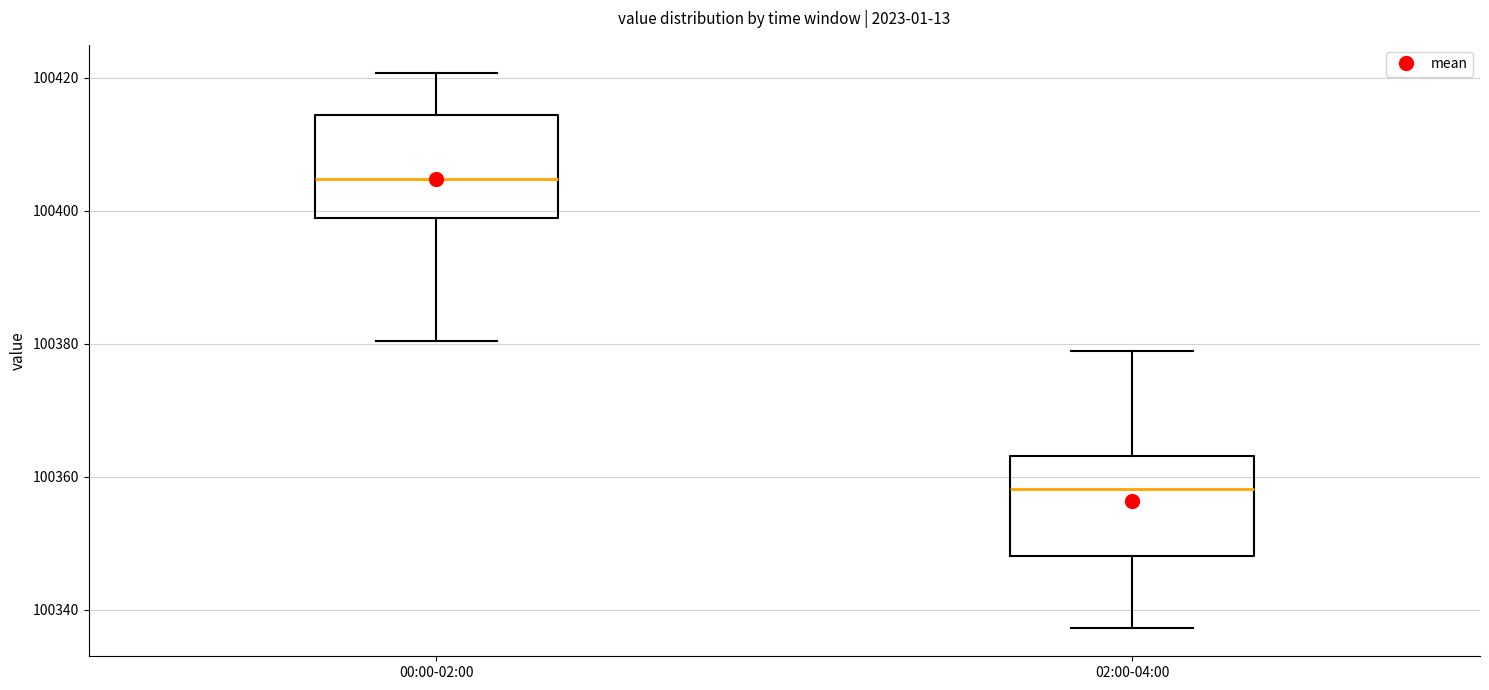

Where does the upper whisker of the box for 02:00-04:00 end on the y-axis? The values are not printed on the chart, so give them approximately, as read against the axis.

100378